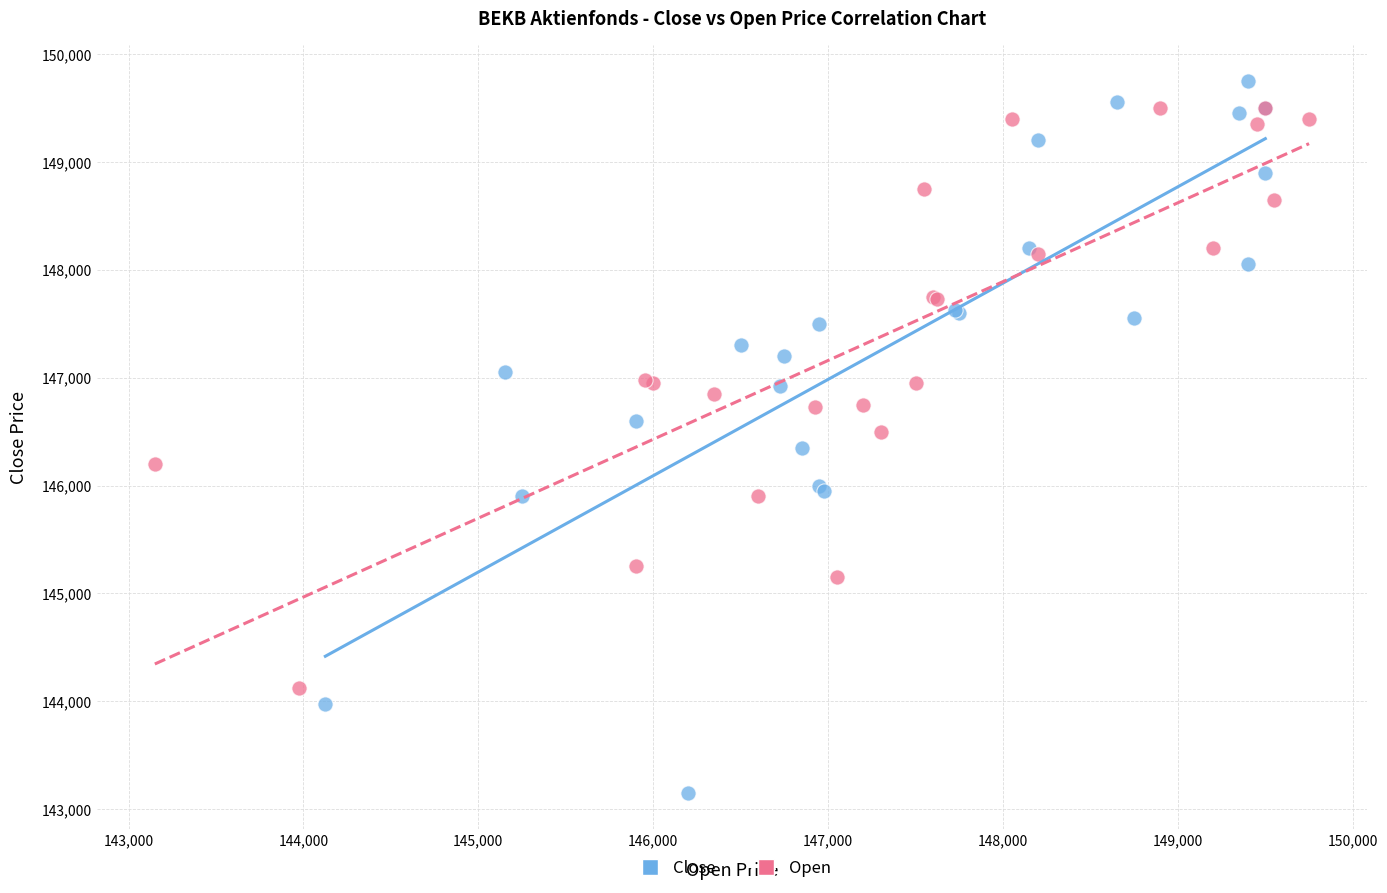

Which series reaches the minimum Y coordinate?

Close